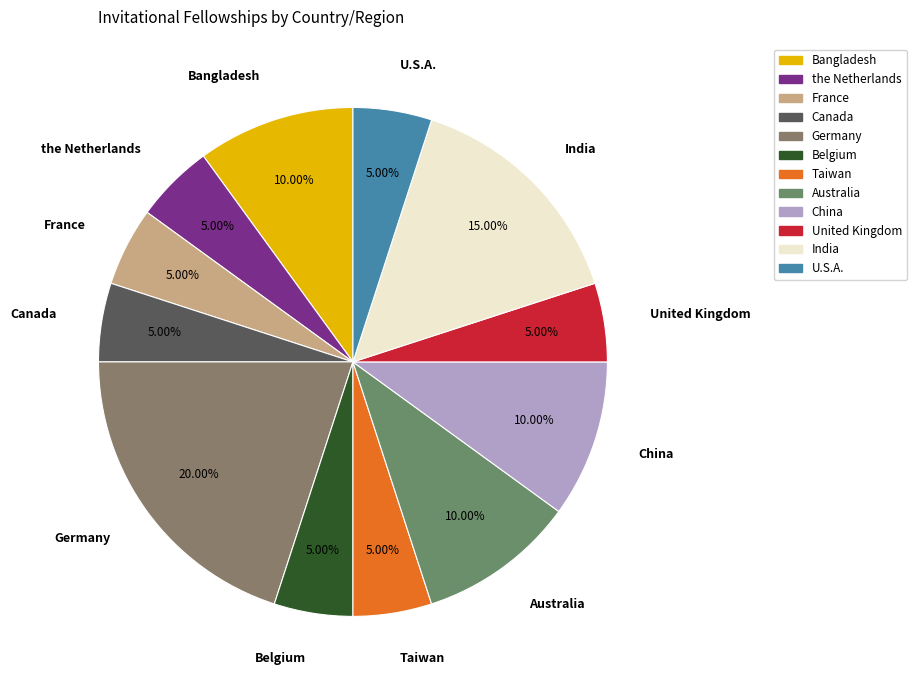

To the nearest percent, what portion does the Netherlands represent?

5%